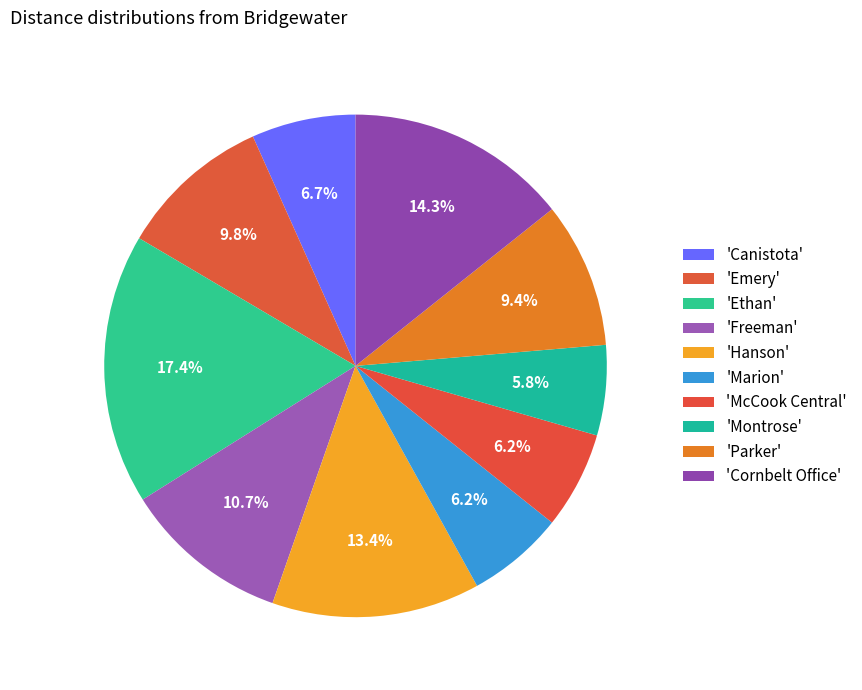

Rank the categories by value from lowest to highest.

Montrose, Marion, McCook Central, Canistota, Parker, Emery, Freeman, Hanson, Cornbelt Office, Ethan